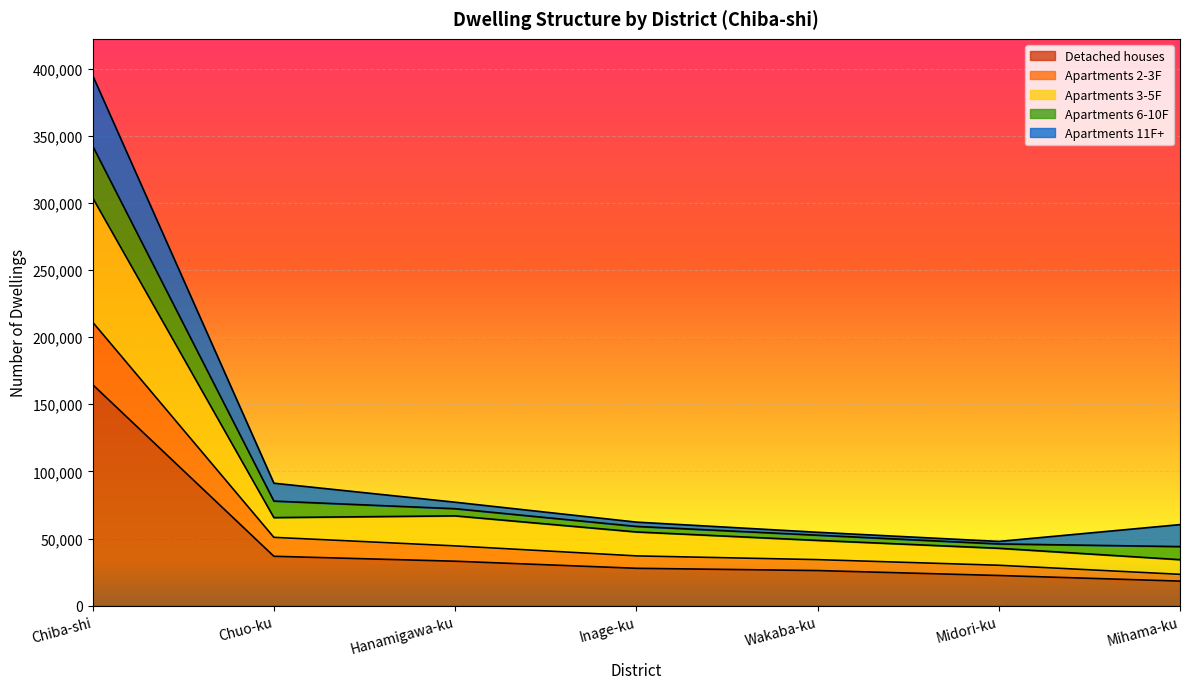

What is the sum of the Detached houses values at Midori-ku and Inage-ku?

50310